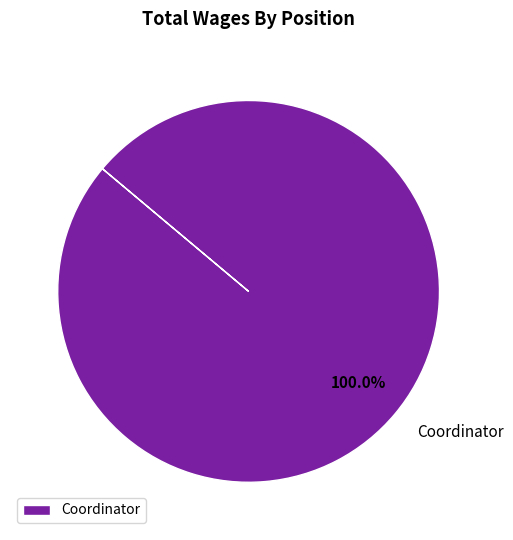

The Coordinator slice represents 100% of the pie. True or false?

True